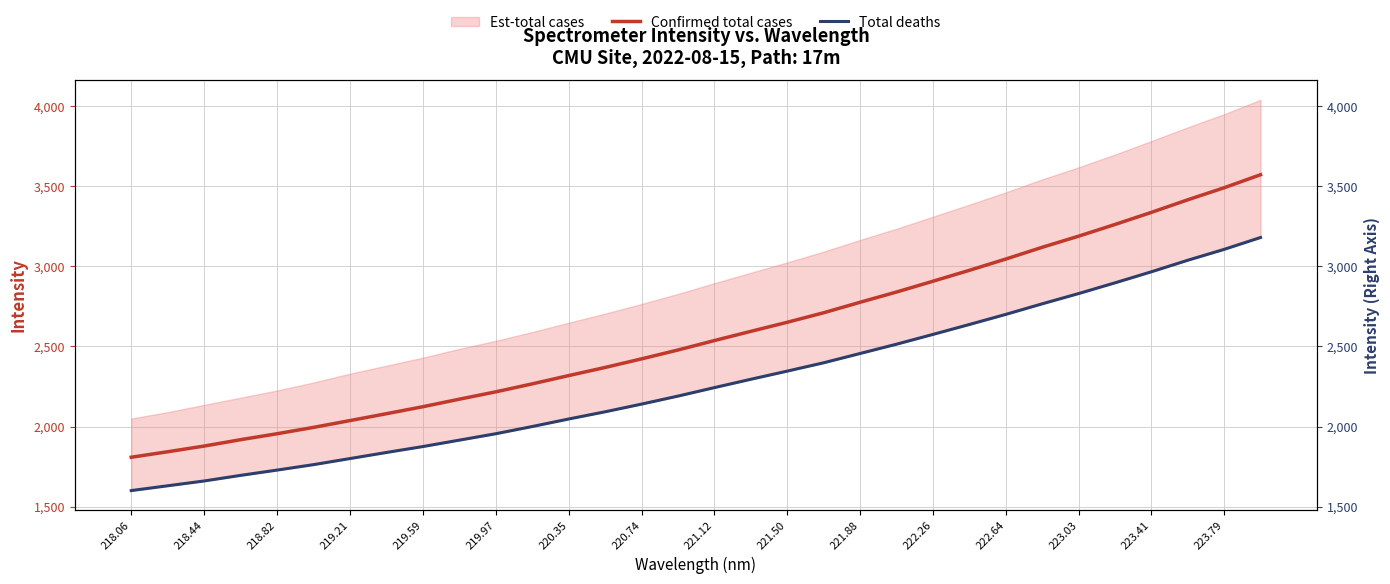

The Confirmed total cases series shows 3045.5 at 222.64. True or false?

True